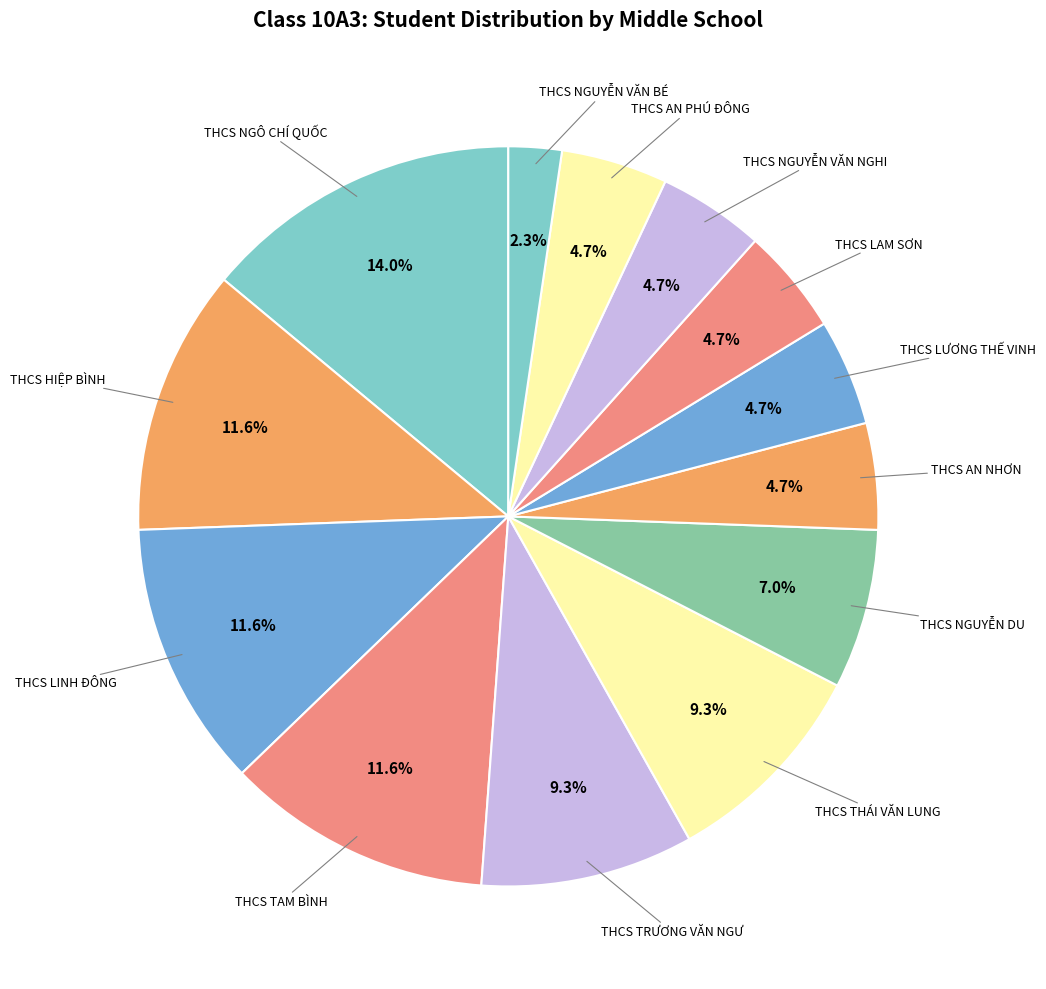

Which category has the biggest portion of the pie?

THCS NGÔ CHÍ QUỐC